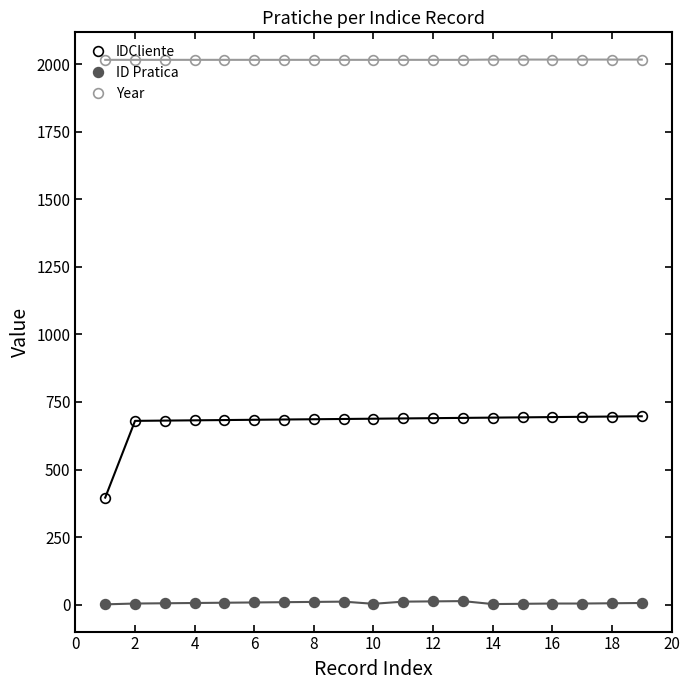

What is the sum of all Year values?

38310